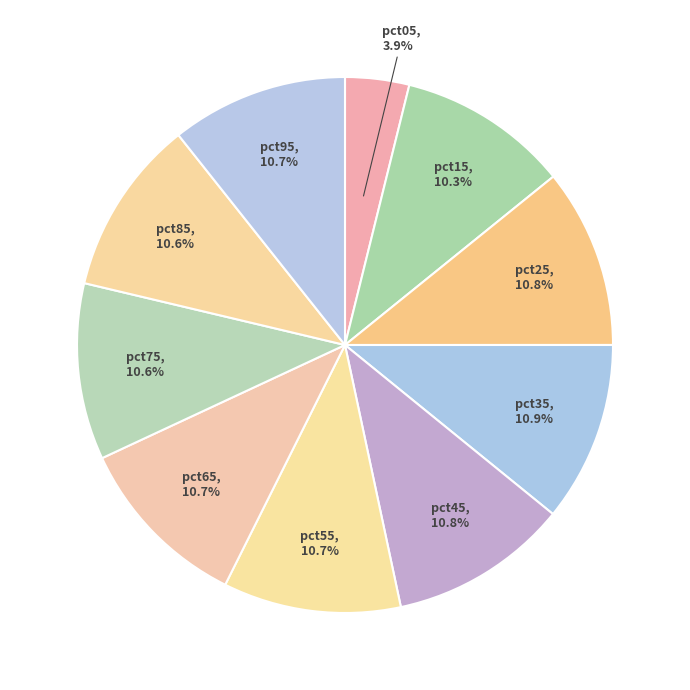

To the nearest percent, what is the average slice percentage?

10%